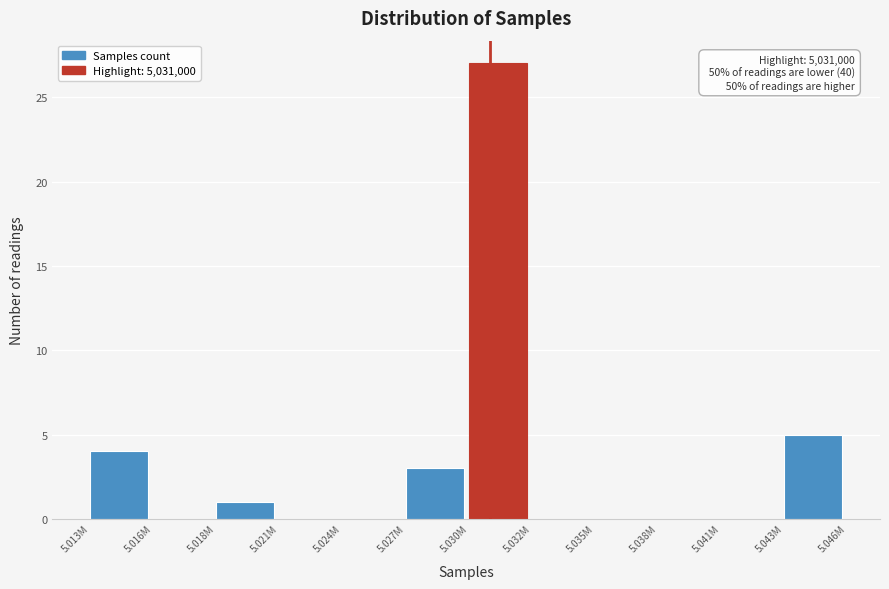

Reading left to right, transcribe all the data shown in this chart.

5.013M=4	5.016M=0	5.018M=1	5.021M=0	5.024M=0	5.027M=3	5.030M=27	5.032M=0	5.035M=0	5.038M=0	5.041M=0	5.043M=5